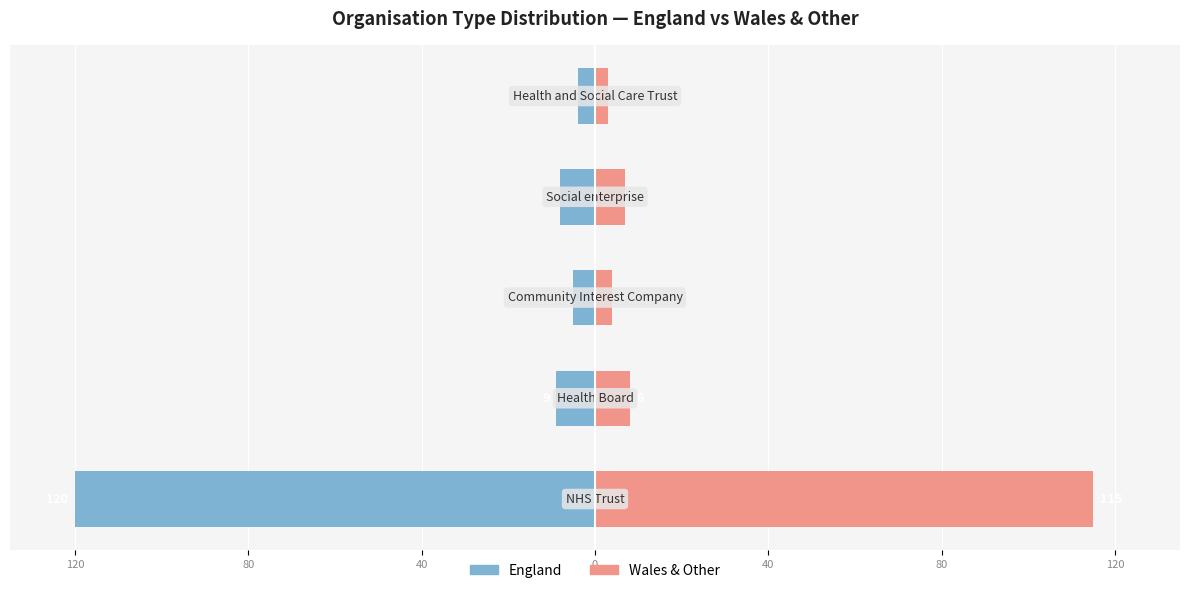

At how many categories does at least one series exceed -2?

5